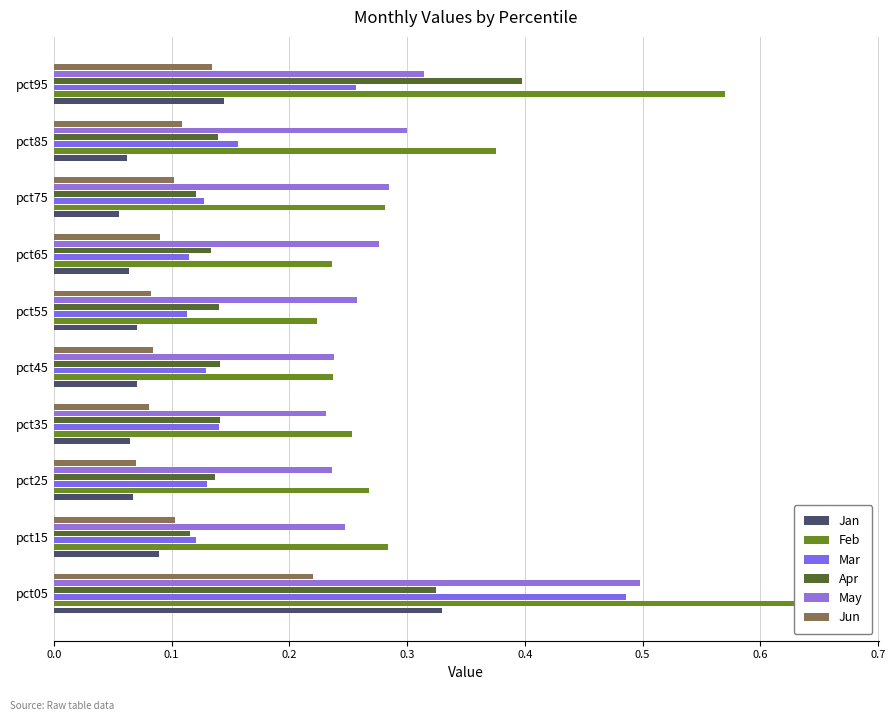

What is the spread (max minus min) of values at 0.1?

0.2